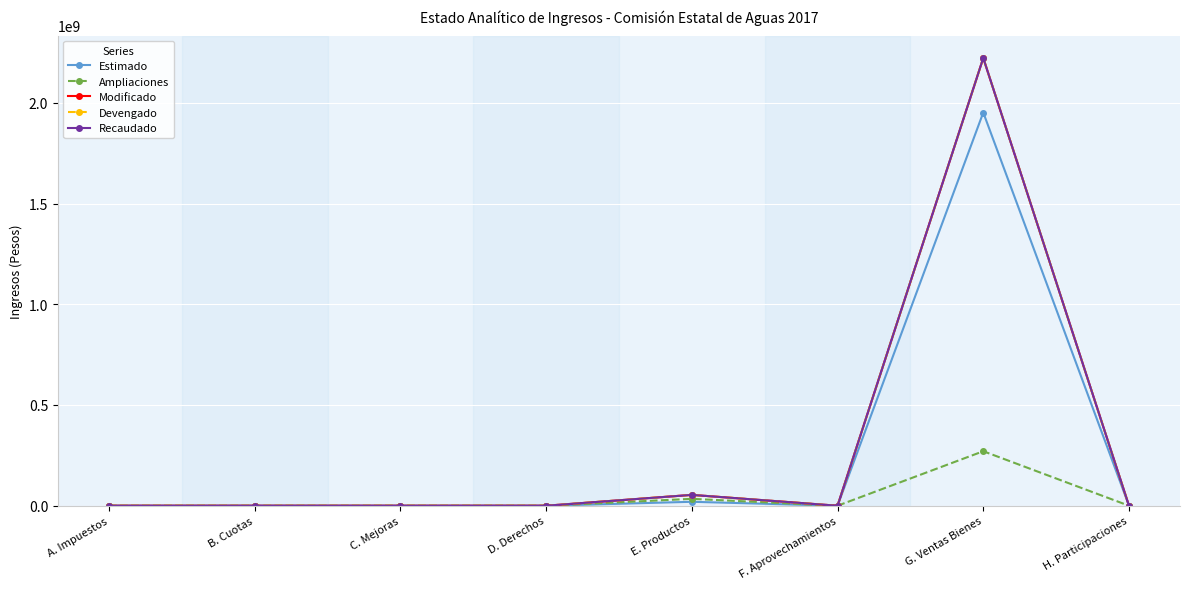

True or false: Modificado and Devengado cross at least once.

False